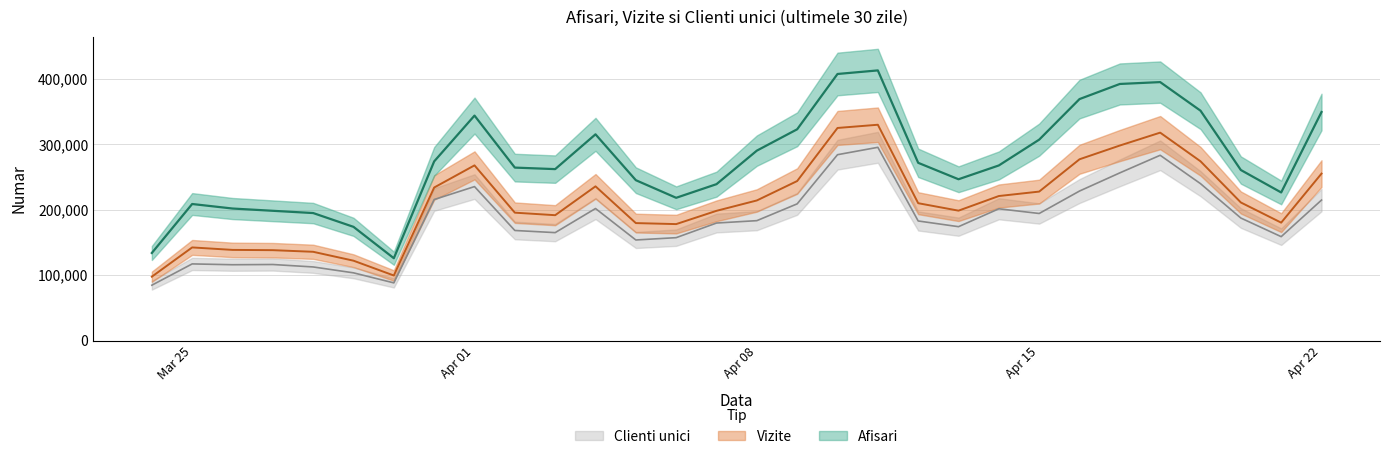

How many series are shown in this chart?

3